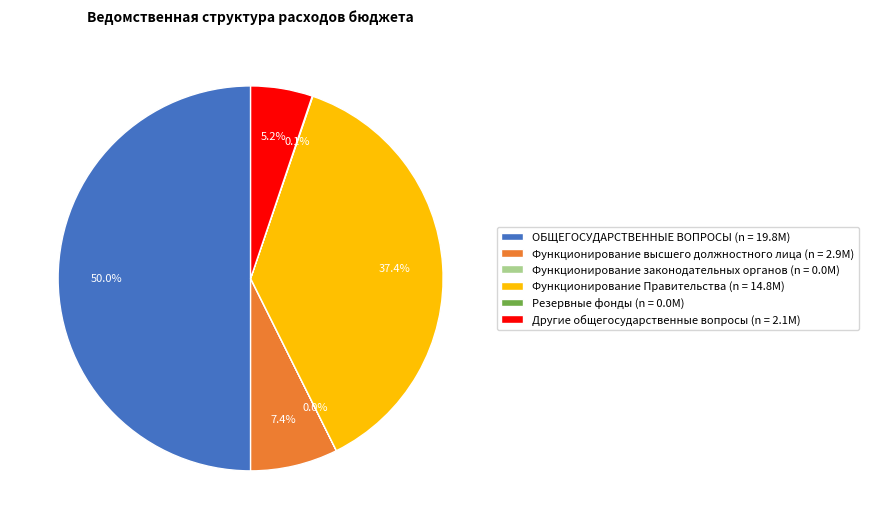

The Функционирование высшего должностного лица slice represents 1% of the pie. True or false?

False